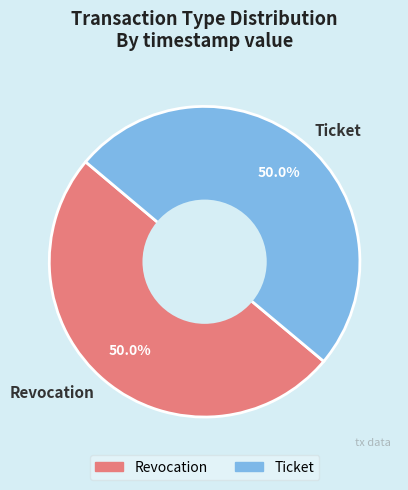

What percentage is the Revocation slice, to the nearest percent?

50%